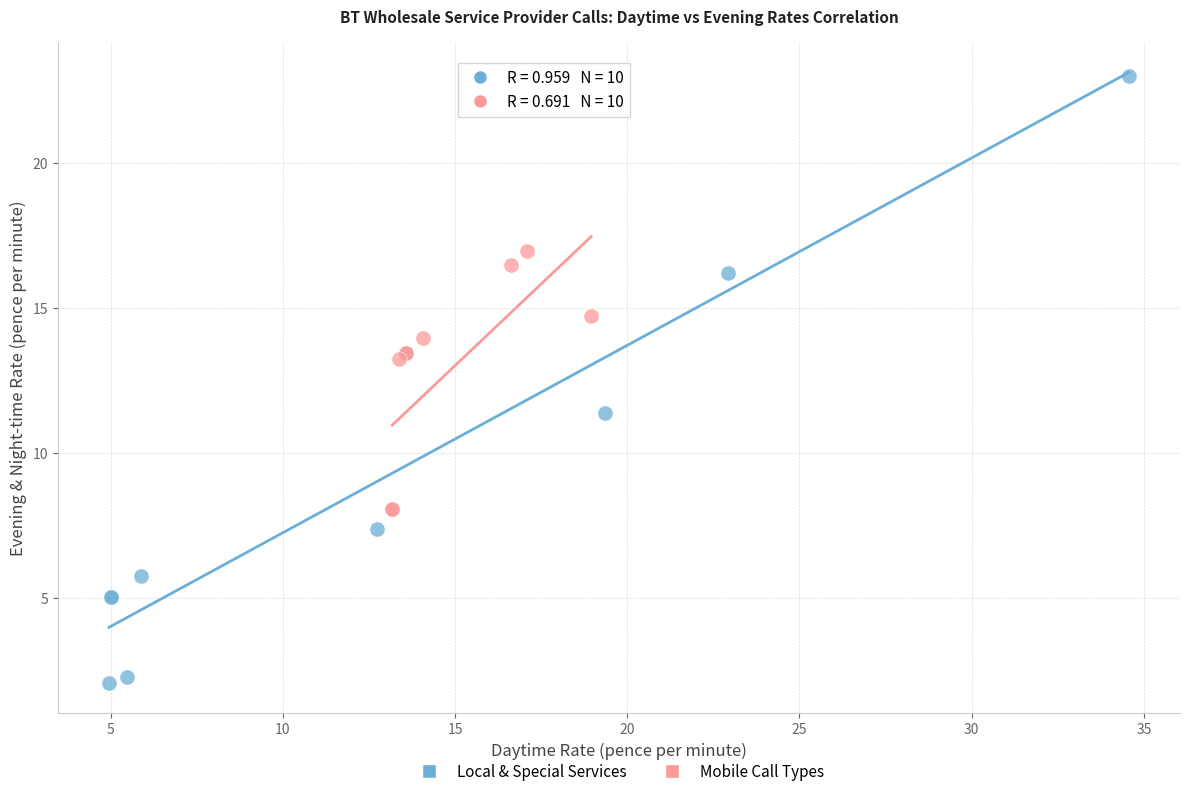

Which series reaches the maximum Y coordinate?

Local & Special Services